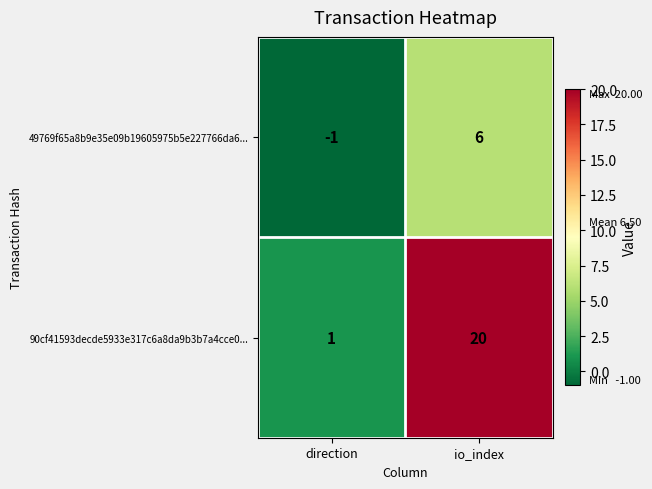

Reading left to right, what are all the values shown in this chart?

49769f65a8b9e35e09b19605975b5e227766da6...: direction=-1	io_index=6
90cf41593decde5933e317c6a8da9b3b7a4cce0...: direction=1	io_index=20